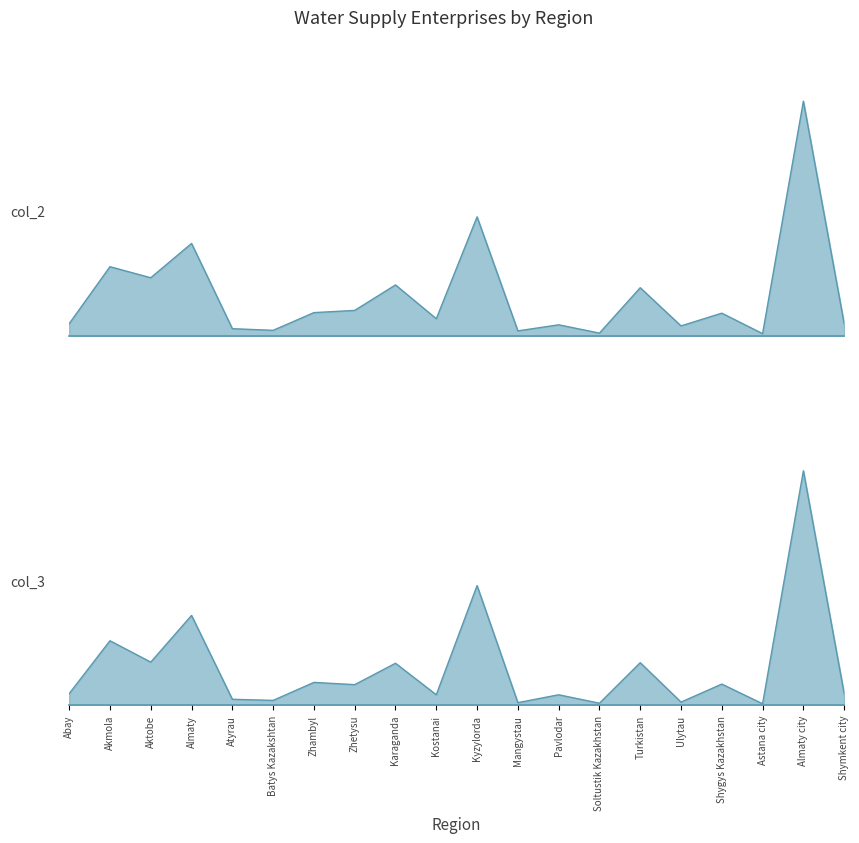

True or false: col_2 has a value of 9 at Mangystau.

True